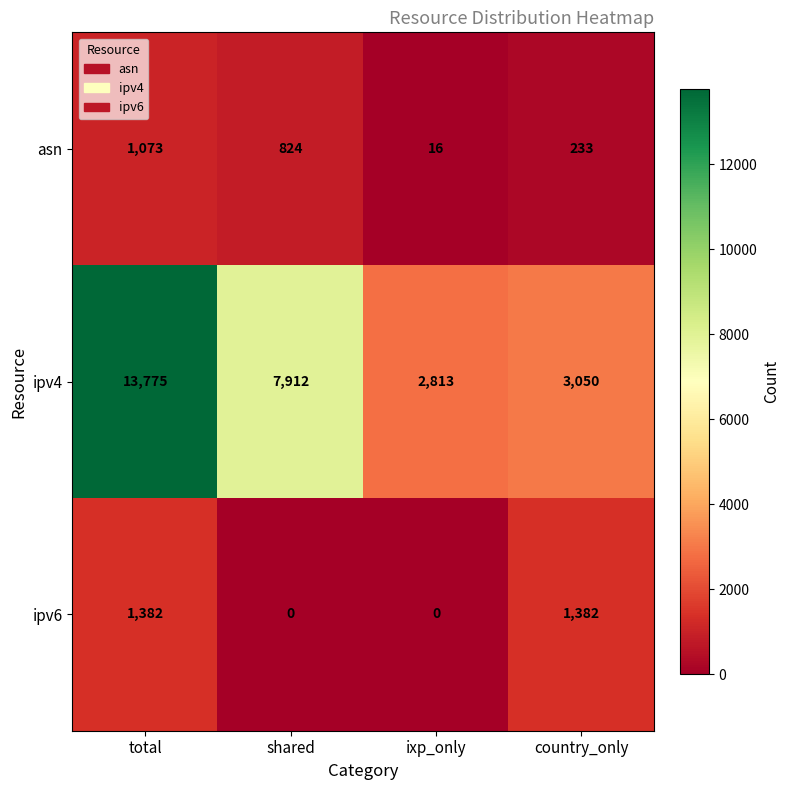

Reading left to right, extract all data points from this chart.

asn: total=1073	shared=824	ixp_only=16	country_only=233
ipv4: total=13775	shared=7912	ixp_only=2813	country_only=3050
ipv6: total=1382	shared=0	ixp_only=0	country_only=1382